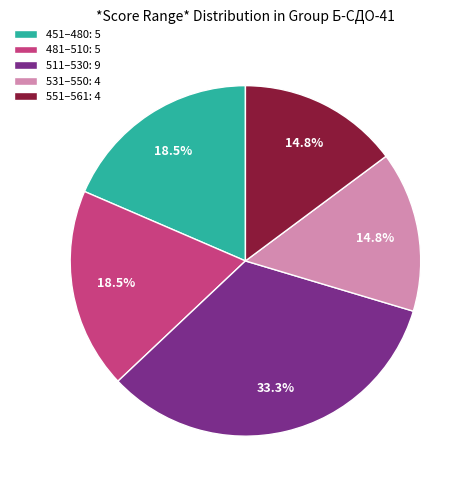

What percentage is NOT represented by 511–530: 9?

66.7%